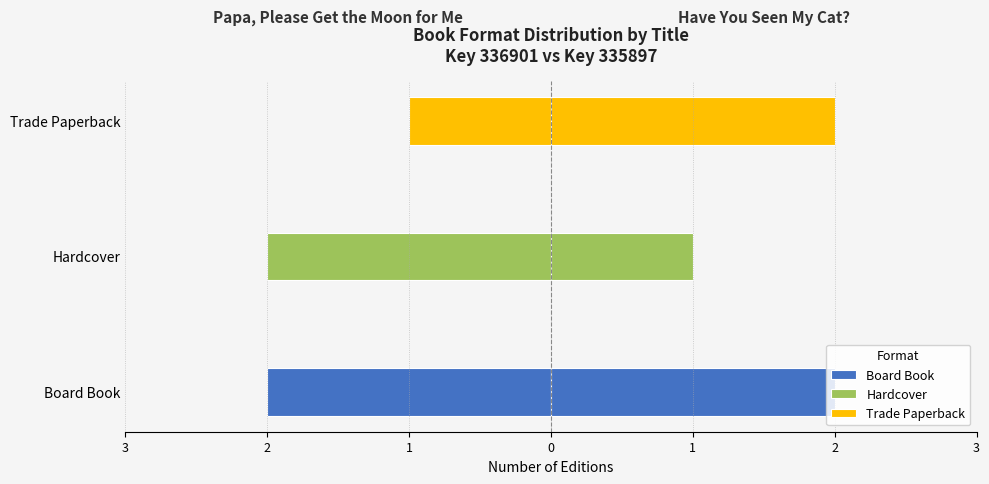

Reading left to right, what are all the values shown in this chart?

Board Book: Papa, Please Get the Moon for Me=2	Have You Seen My Cat?=2
Hardcover: Papa, Please Get the Moon for Me=2	Have You Seen My Cat?=1
Trade Paperback: Papa, Please Get the Moon for Me=1	Have You Seen My Cat?=2